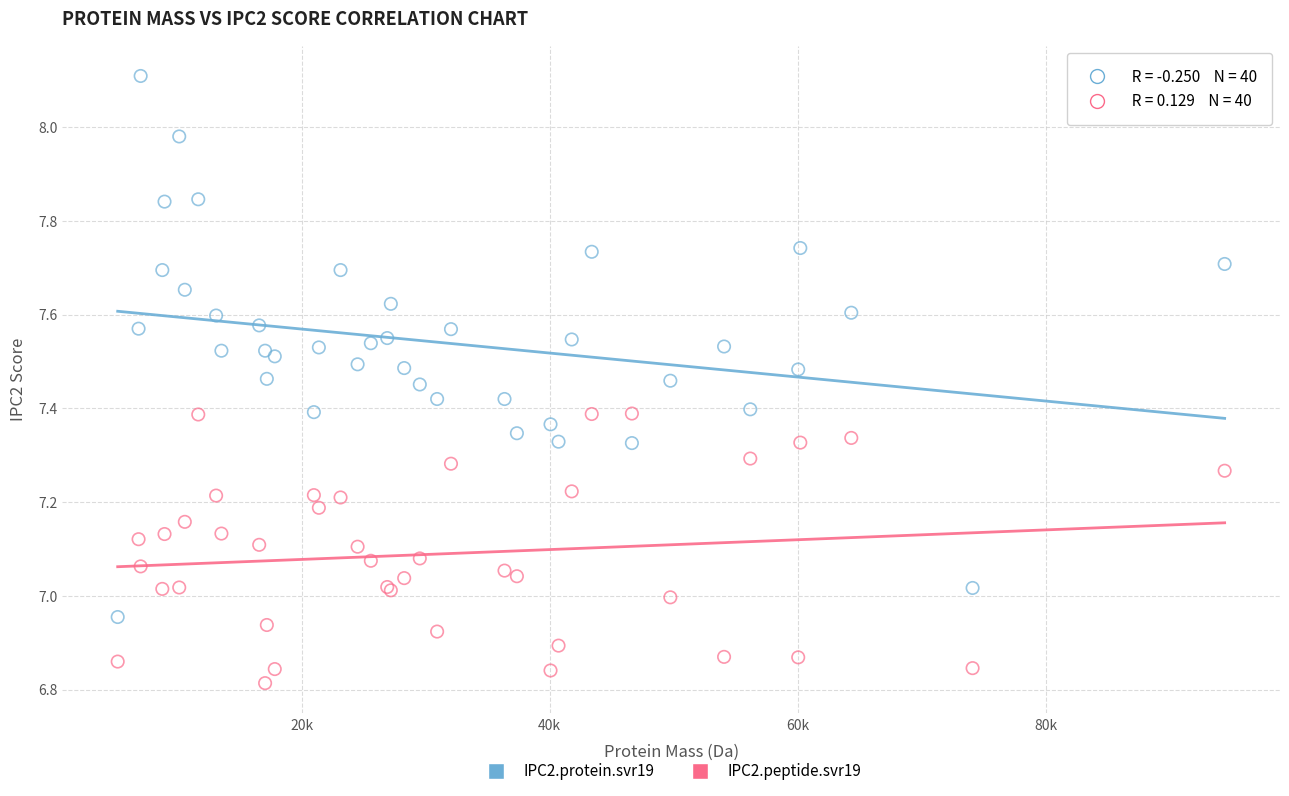

Which series has the widest spread of Y values?

IPC2.protein.svr19